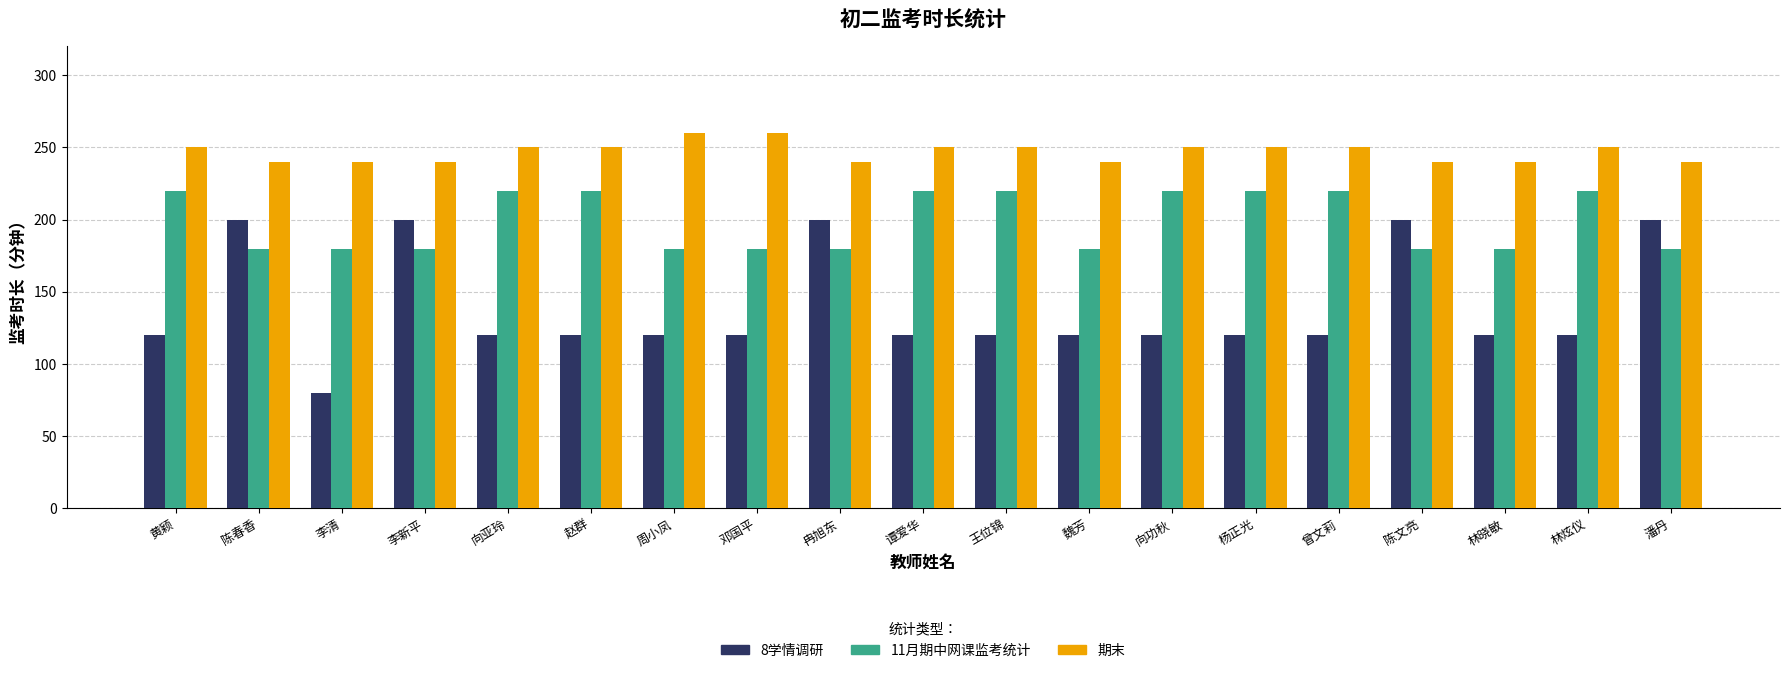

What is the smallest value displayed?

80